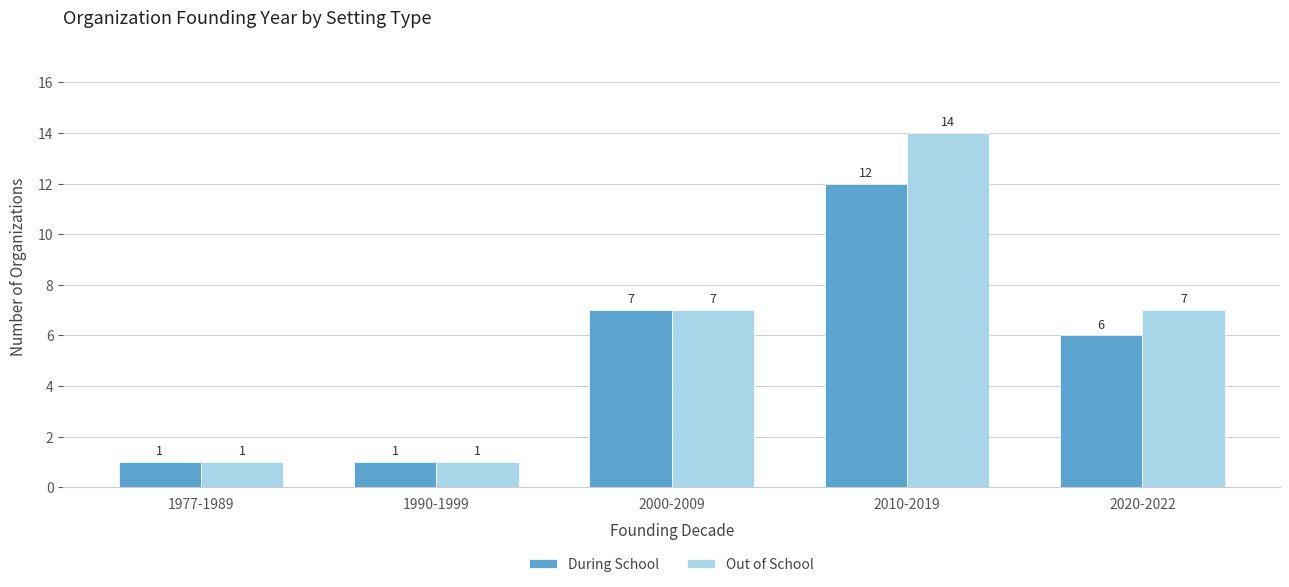

How many Out of School values are between 1 and 7?

4